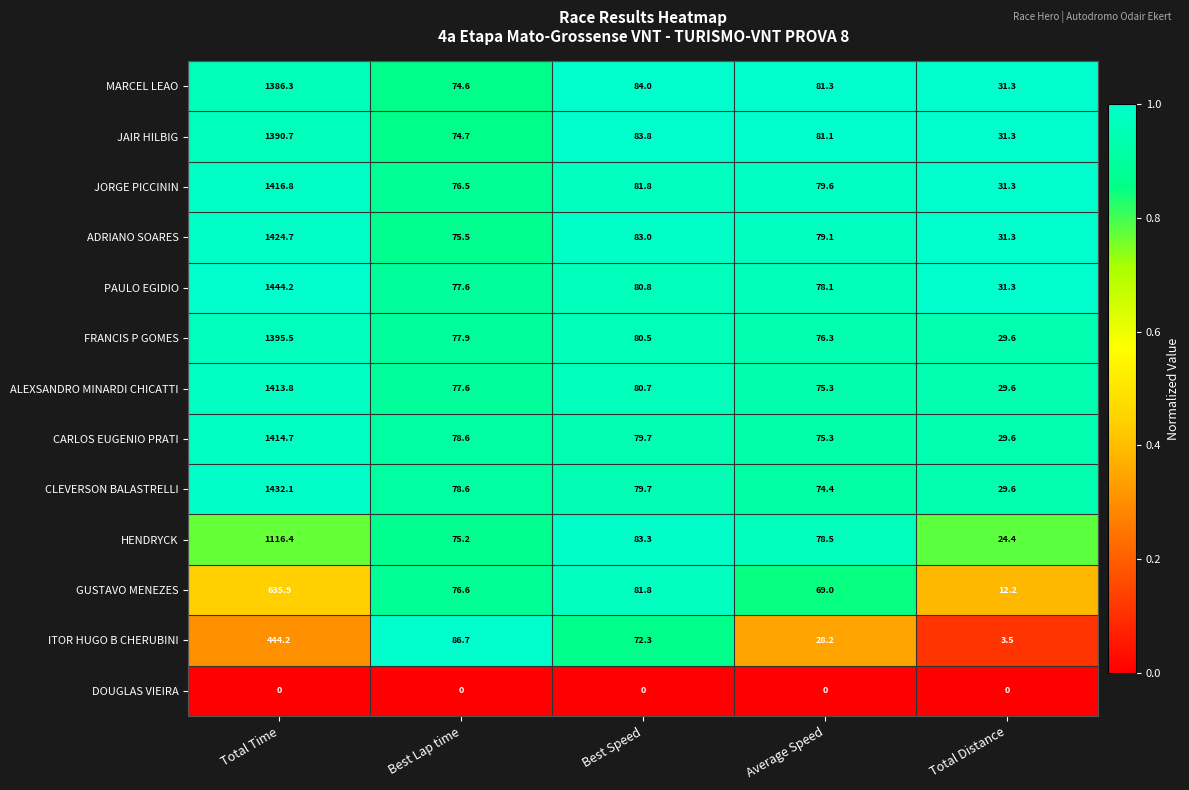

Between Total Time and Total Distance, which series saw the biggest shift?

PAULO EGIDIO